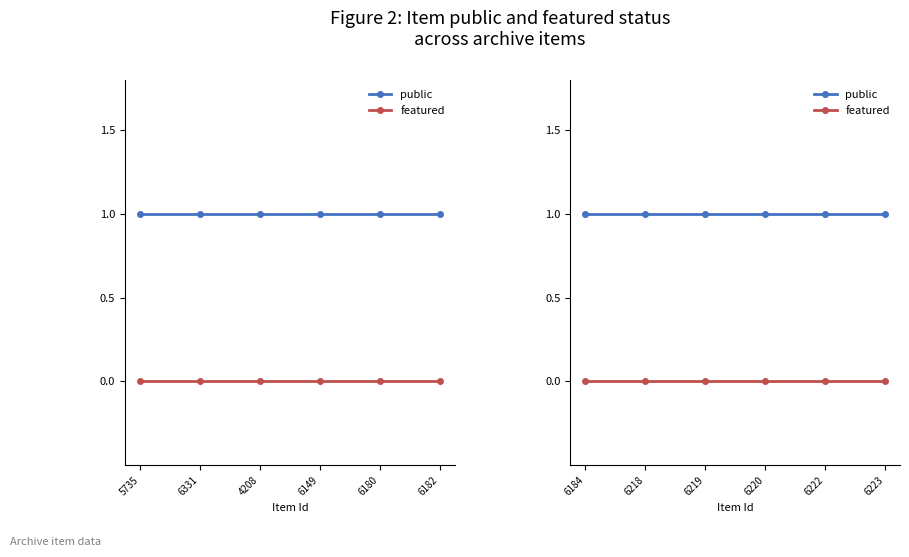

What is the difference between the highest and lowest values at 6219?

1